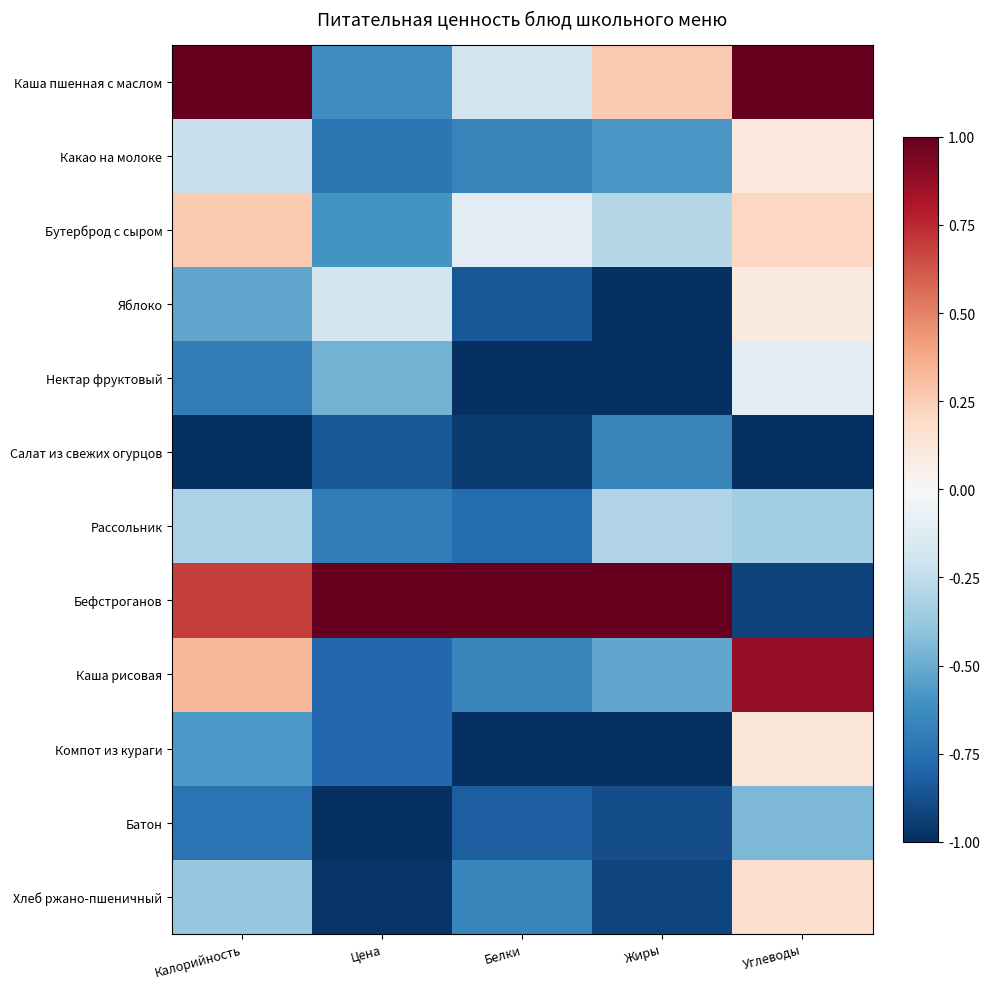

Reading left to right, what are all the values shown in this chart?

Каша пшенная с маслом: Калорийность=1.0	Цена=-0.6	Белки=-0.2	Жиры=0.3	Углеводы=1.0
Какао на молоке: Калорийность=-0.2	Цена=-0.7	Белки=-0.7	Жиры=-0.6	Углеводы=0.1
Бутерброд с сыром: Калорийность=0.3	Цена=-0.6	Белки=-0.1	Жиры=-0.3	Углеводы=0.2
Яблоко: Калорийность=-0.5	Цена=-0.2	Белки=-0.8	Жиры=-1.0	Углеводы=0.1
Нектар фруктовый: Калорийность=-0.7	Цена=-0.5	Белки=-1.0	Жиры=-1.0	Углеводы=-0.1
Салат из свежих огурцов: Калорийность=-1.0	Цена=-0.8	Белки=-1.0	Жиры=-0.7	Углеводы=-1.0
Рассольник: Калорийность=-0.3	Цена=-0.7	Белки=-0.8	Жиры=-0.3	Углеводы=-0.3
Бефстроганов: Калорийность=0.7	Цена=1.0	Белки=1.0	Жиры=1.0	Углеводы=-0.9
Каша рисовая: Калорийность=0.3	Цена=-0.8	Белки=-0.7	Жиры=-0.5	Углеводы=0.9
Компот из кураги: Калорийность=-0.6	Цена=-0.8	Белки=-1.0	Жиры=-1.0	Углеводы=0.1
Батон: Калорийность=-0.7	Цена=-1.0	Белки=-0.8	Жиры=-0.9	Углеводы=-0.4
Хлеб ржано-пшеничный: Калорийность=-0.4	Цена=-1.0	Белки=-0.7	Жиры=-0.9	Углеводы=0.2